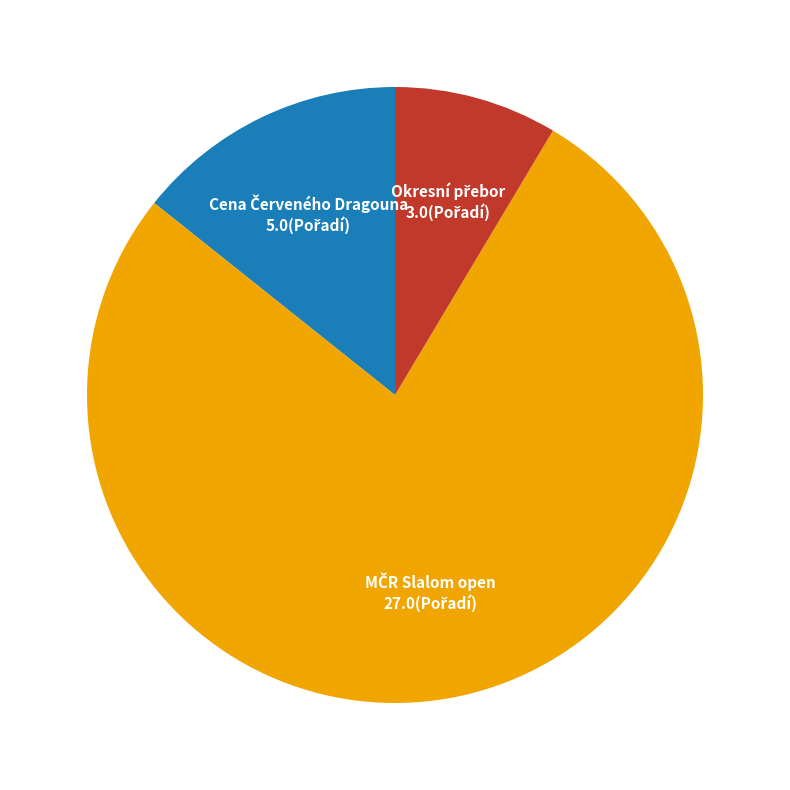

Does any single category account for the majority?

Yes